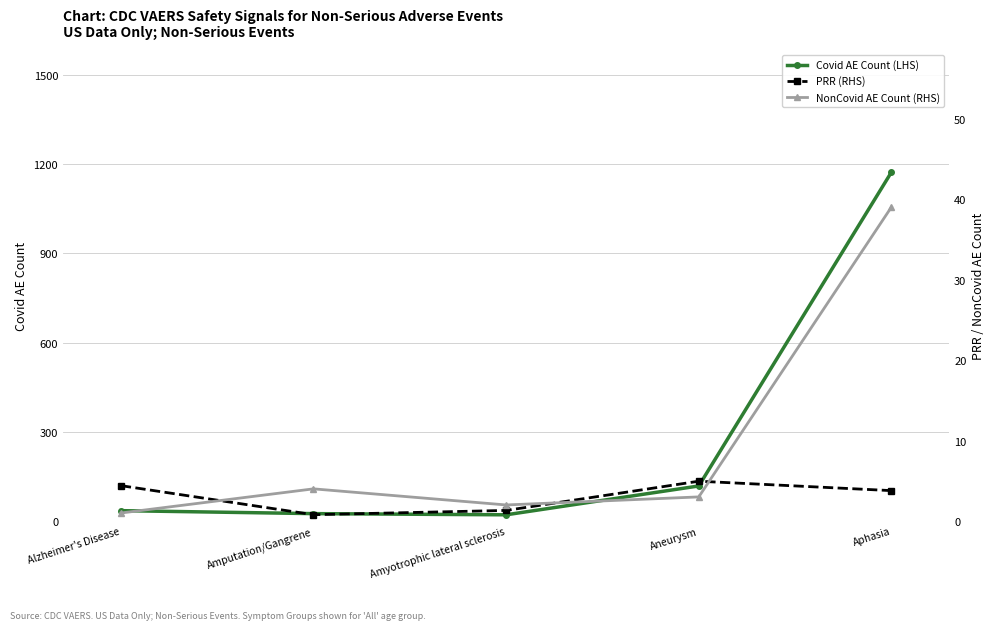

What is the total value across all series at Amyotrophic lateral sclerosis?

24.3